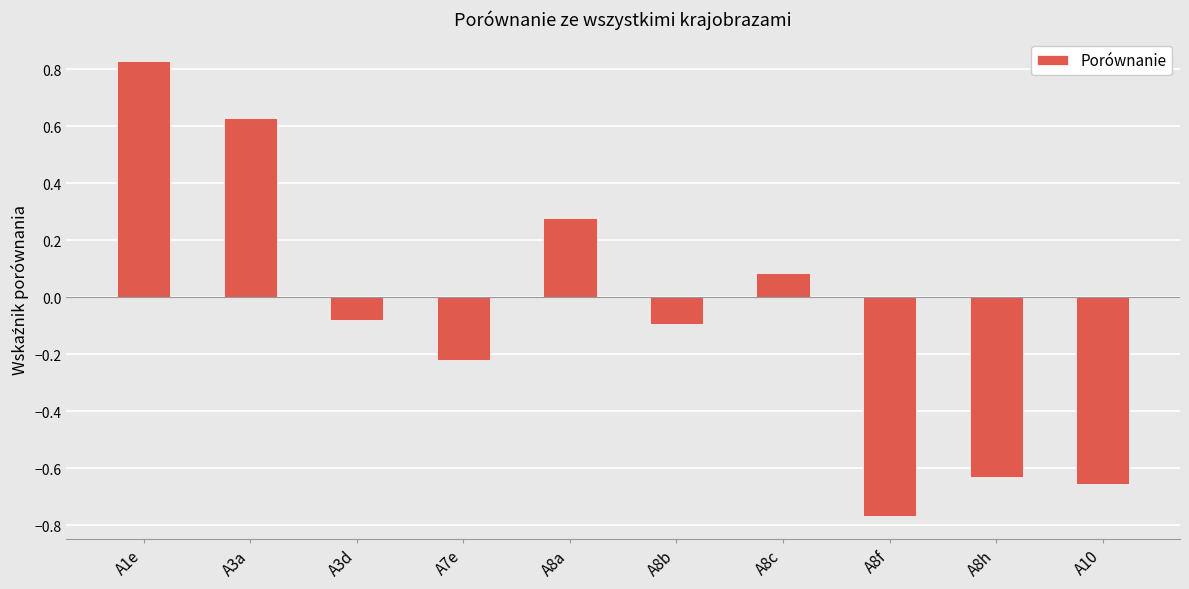

Where does the data first go above 0?

A1e